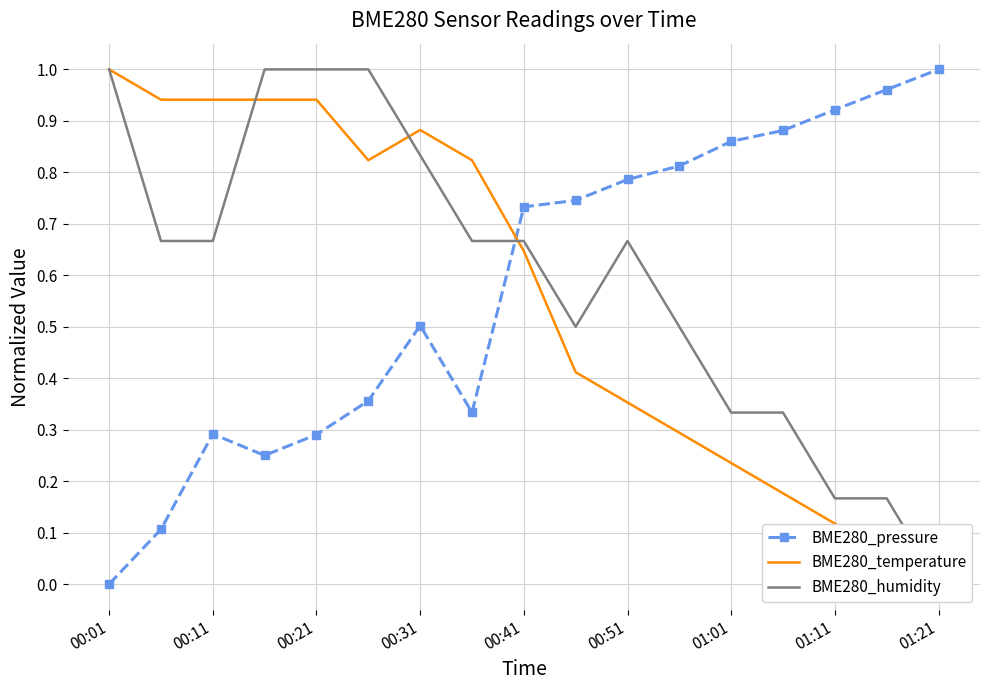

Where is the first local maximum for BME280_pressure?

00:11